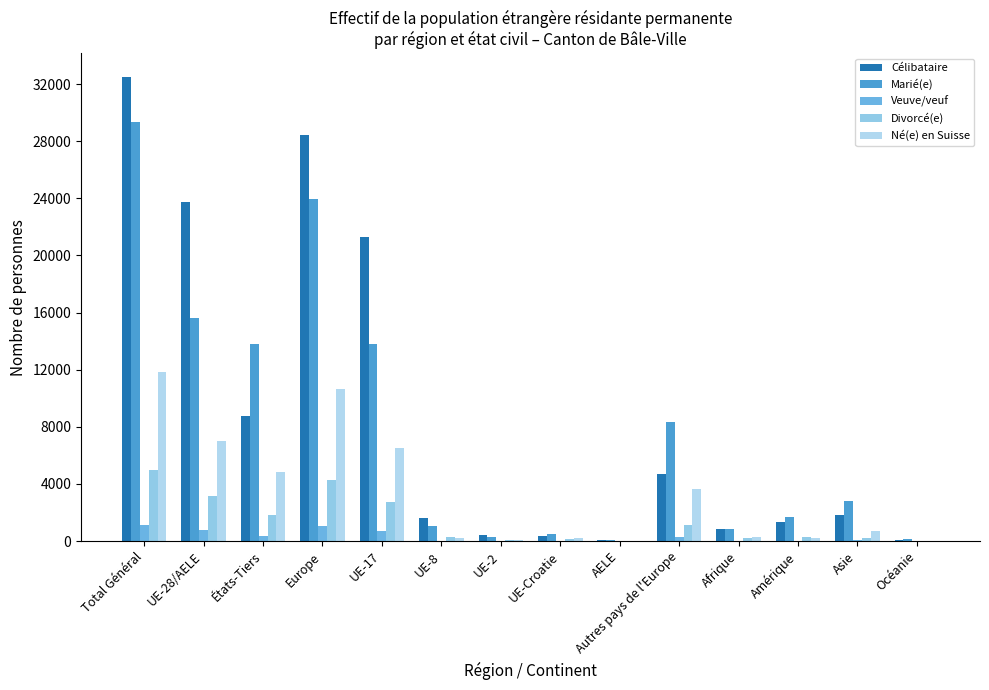

What is the label of the 7th bar from the left?

UE-2